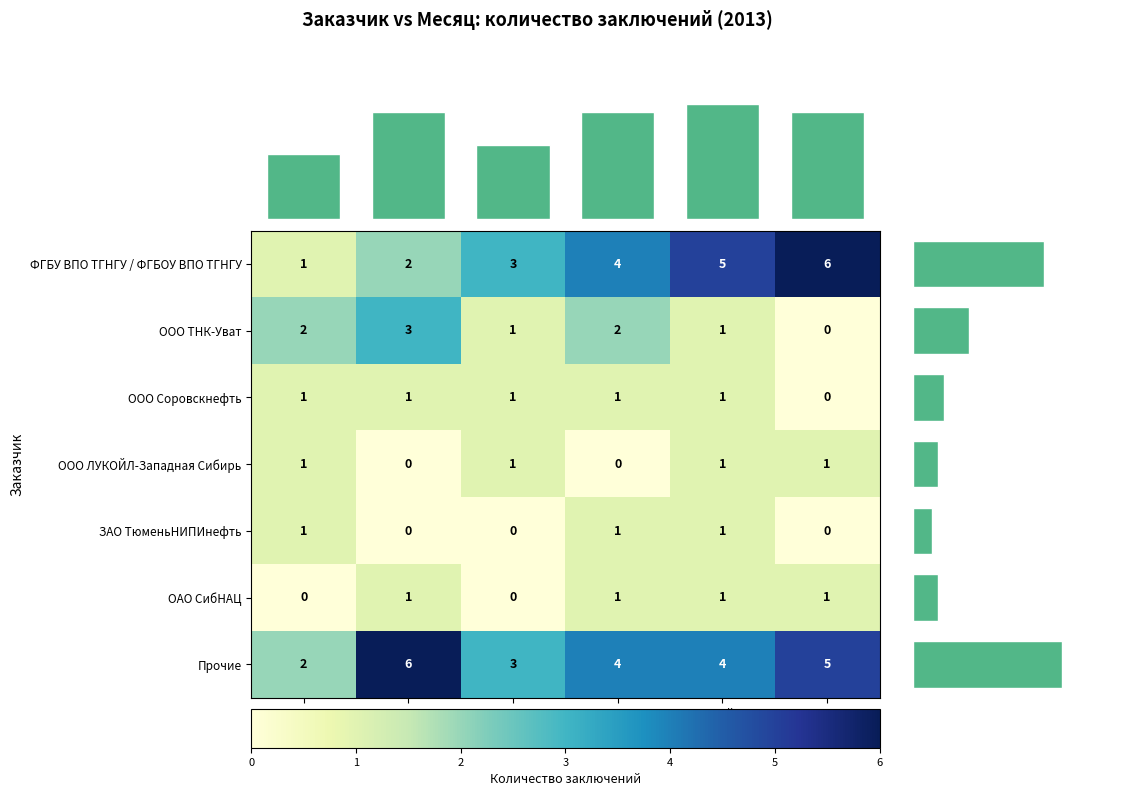

Rank the series by their maximum value, from highest to lowest.

ФГБУ ВПО ТГНГУ / ФГБОУ ВПО ТГНГУ, Прочие, ООО ТНК-Уват, ООО Соровскнефть, ООО ЛУКОЙЛ-Западная Сибирь, ЗАО ТюменьНИПИнефть, ОАО СибНАЦ